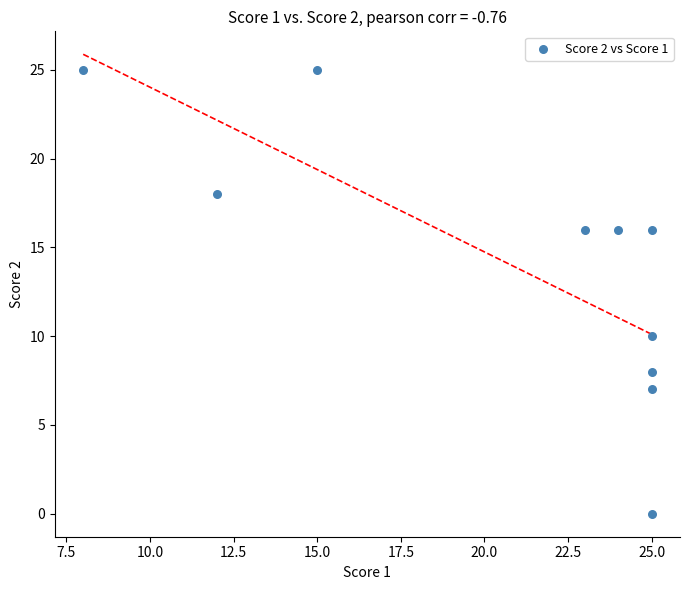

What is the range of Y values (max minus min)?

25